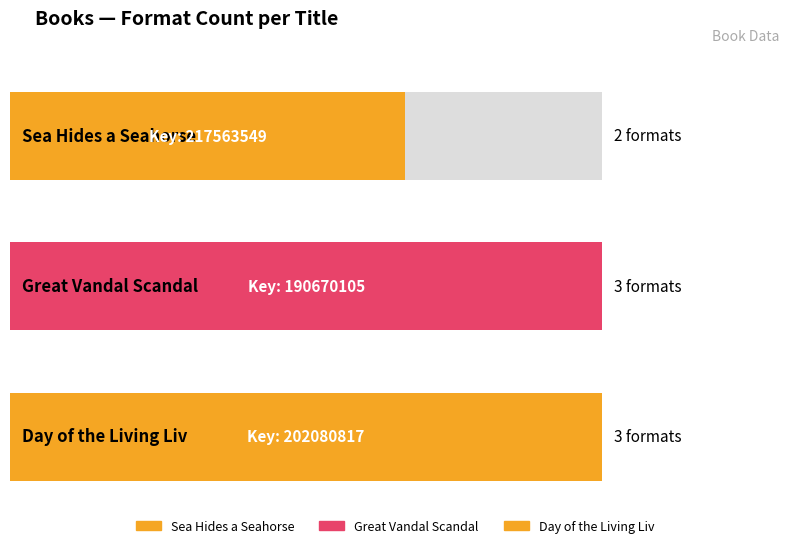

What position from the left is Day of the Living Liv?

3